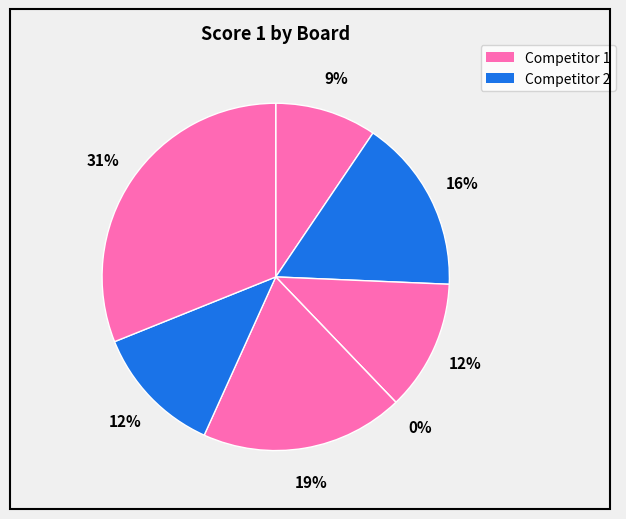

Which has a higher value, Board 2 or Board 7?

Board 7